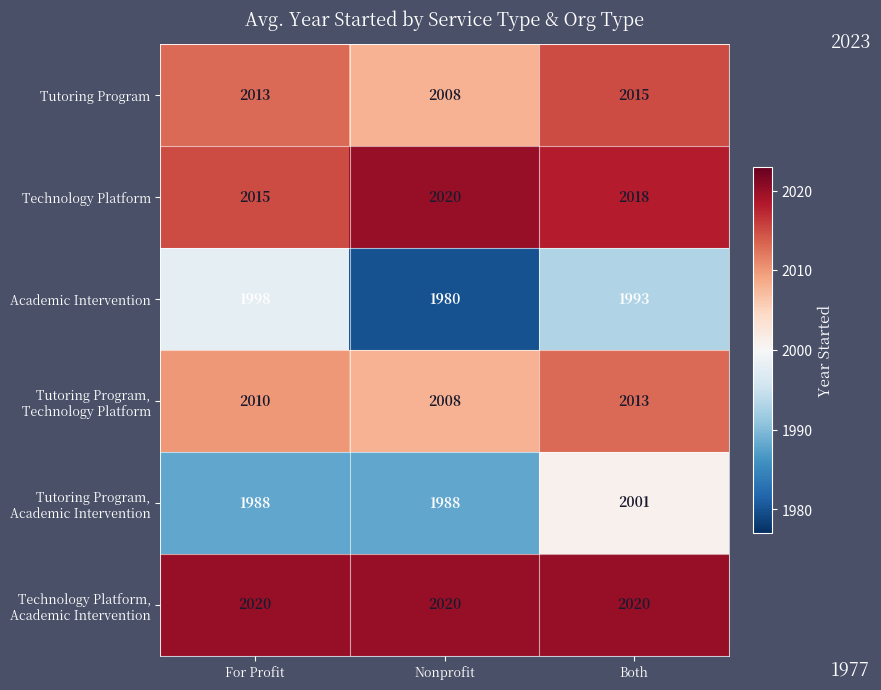

Is it true that Academic Intervention equals 1993 at Both?

True